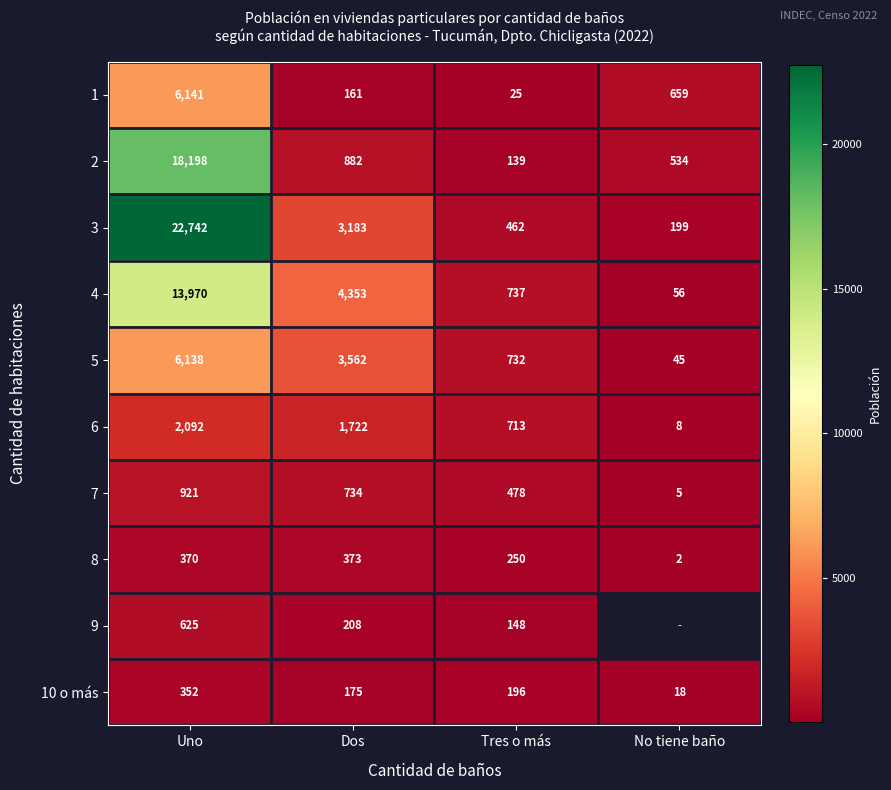

The value of 9 at Tres o más is 259.4. True or false?

False